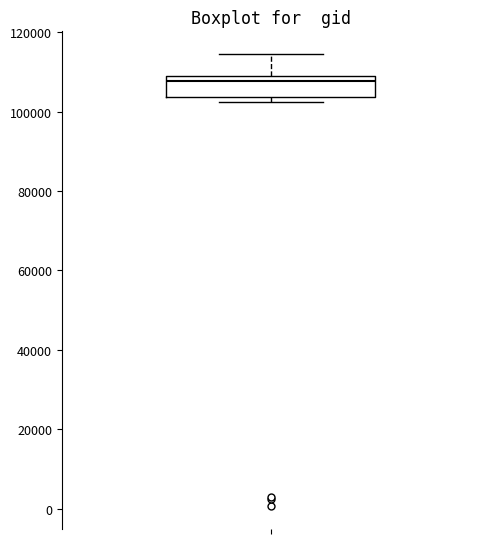

Read this box plot against the y-axis: the position of the median line, the range covered by the box, and the ends of both whiskers. The values are not printed on the chart, so give them approximately, as read against the axis.

median 108000, box 104000 to 110000, whiskers 102000 to 114000